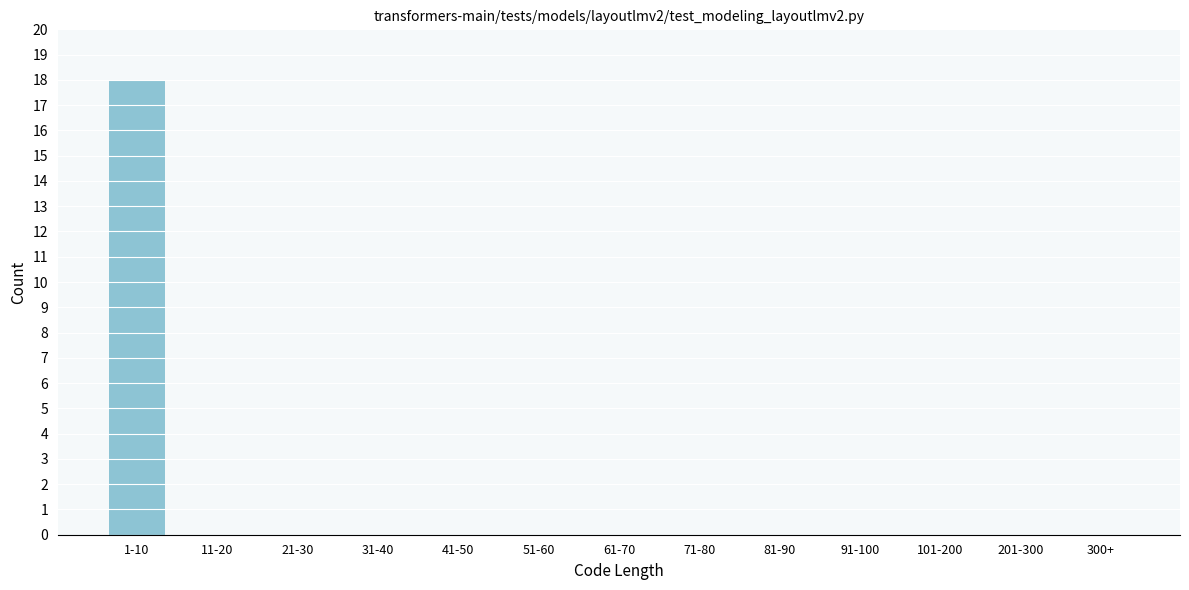

Reading right to left, transcribe all the data shown in this chart.

300+=0	201-300=0	101-200=0	91-100=0	81-90=0	71-80=0	61-70=0	51-60=0	41-50=0	31-40=0	21-30=0	11-20=0	1-10=18